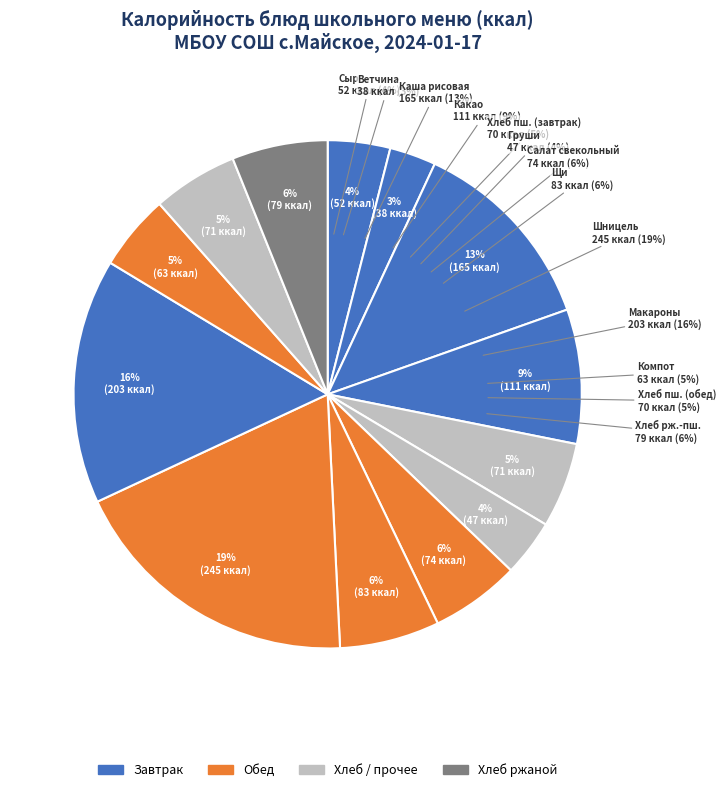

To the nearest percent, what portion does Ветчина represent?

3%